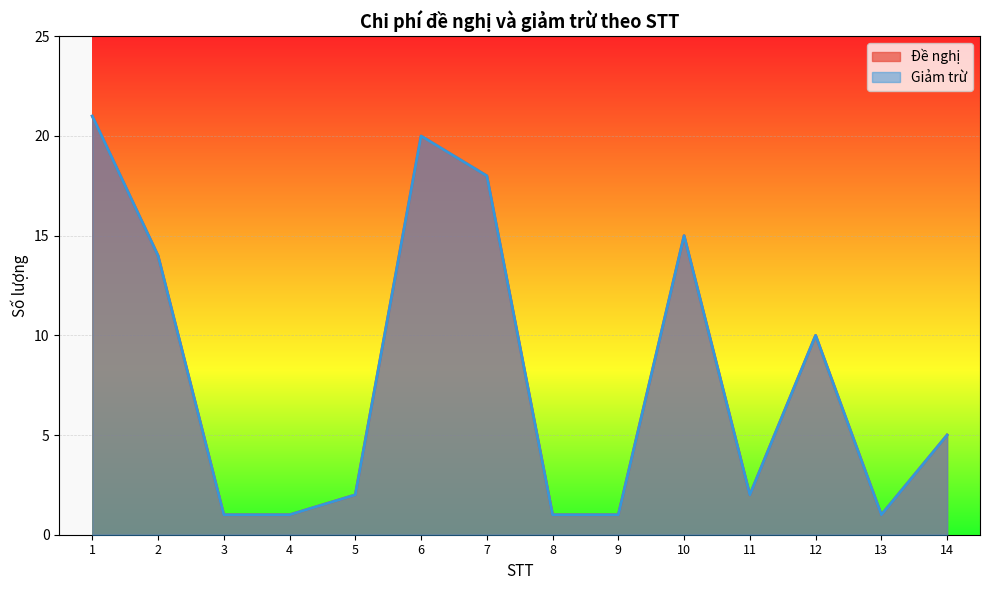

Which label corresponds to the largest value in the chart?

1